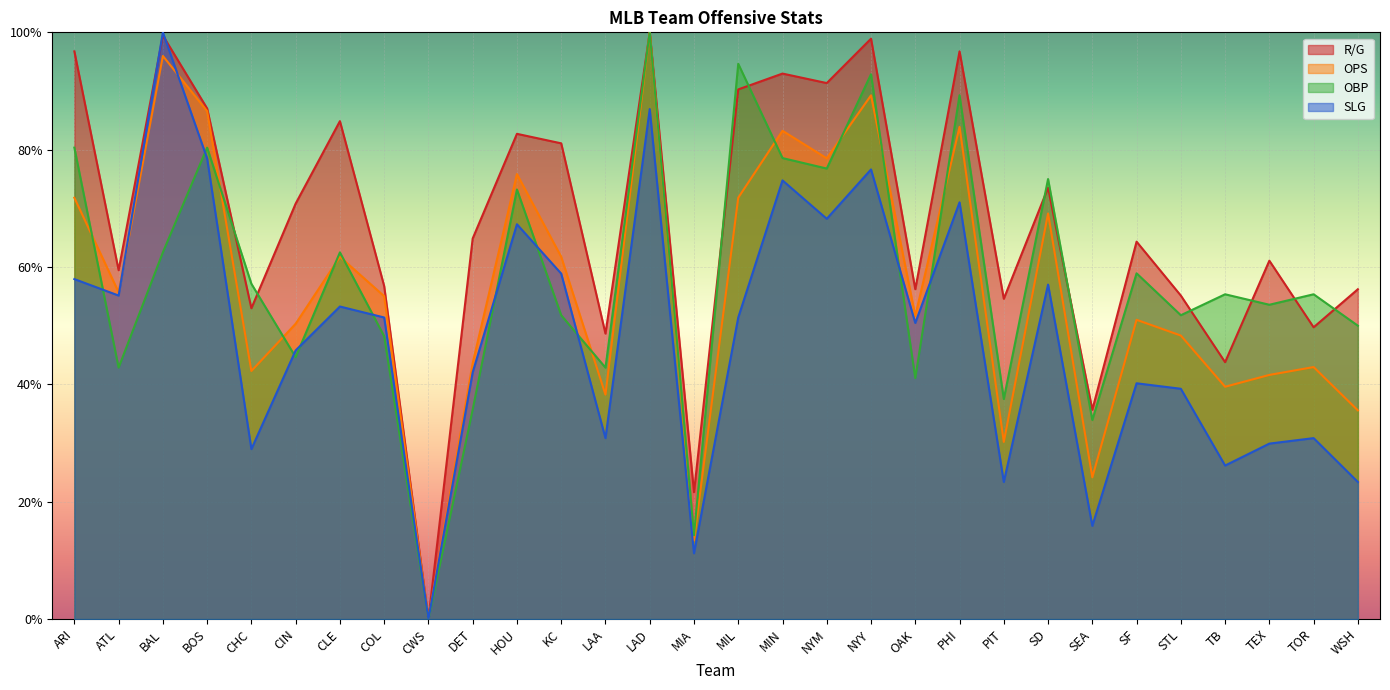

Rank the series at LAA from lowest to highest value.

SLG, OPS, OBP, R/G